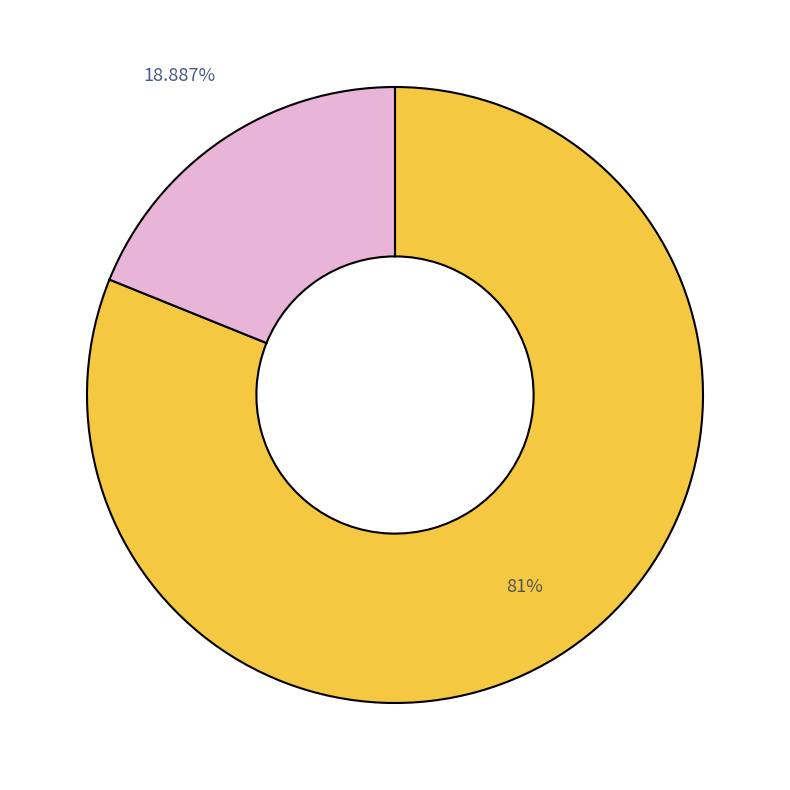

Does any single category account for the majority?

Yes